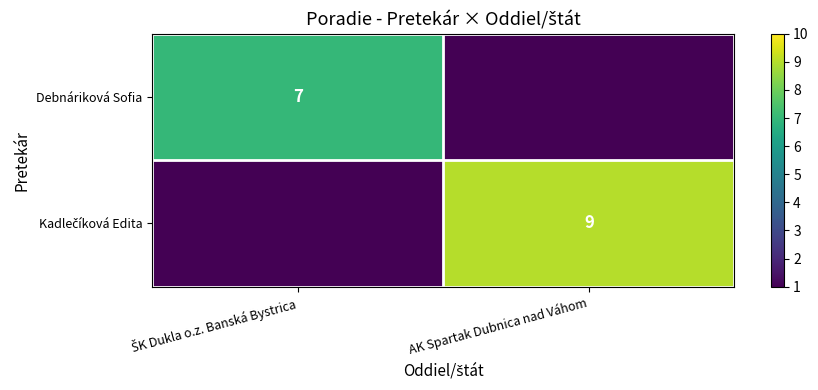

How many positive values does the Kadlečíková Edita series have?

1